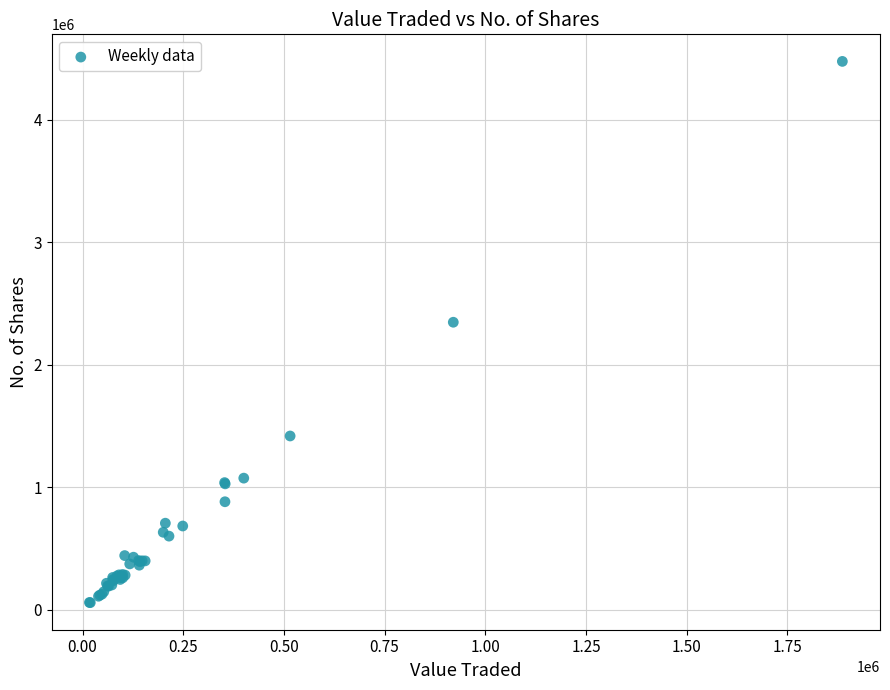

What Y value in the scatter plot is closest to 2266719?

2346626